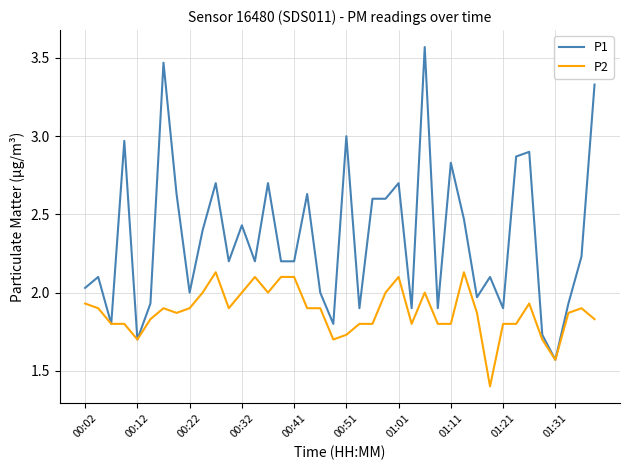

Which series has the largest total across all categories?

P1